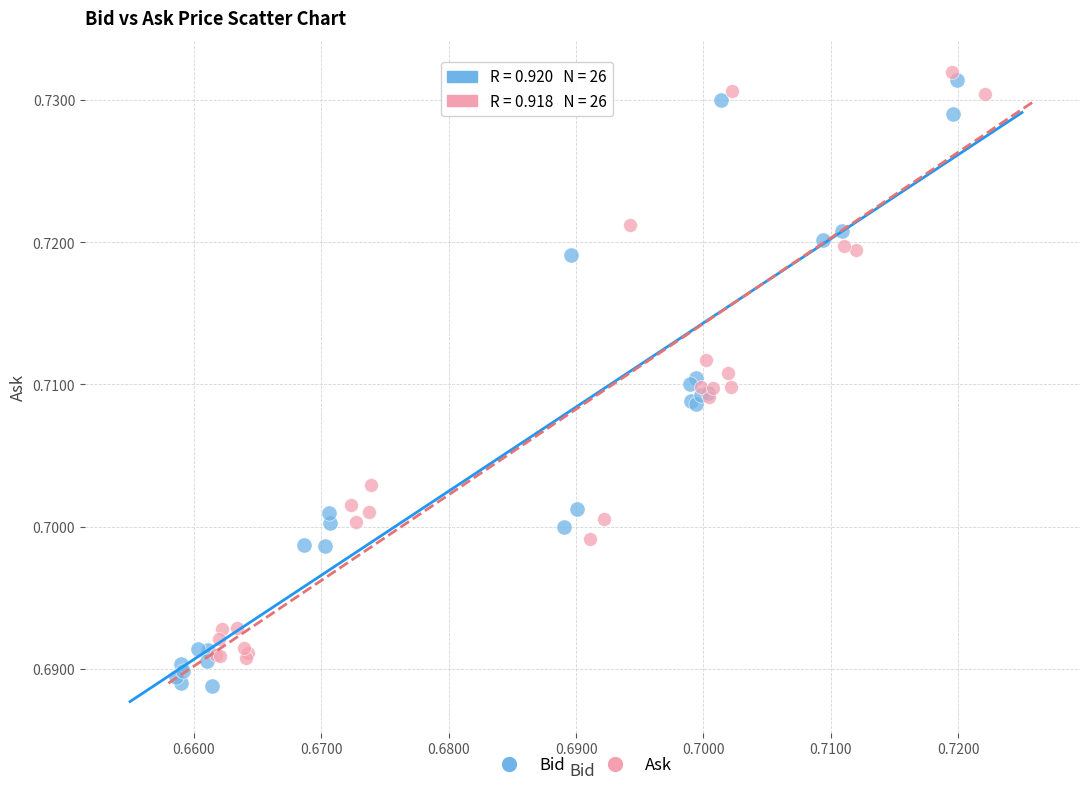

Which series contains the highest Y value?

Ask